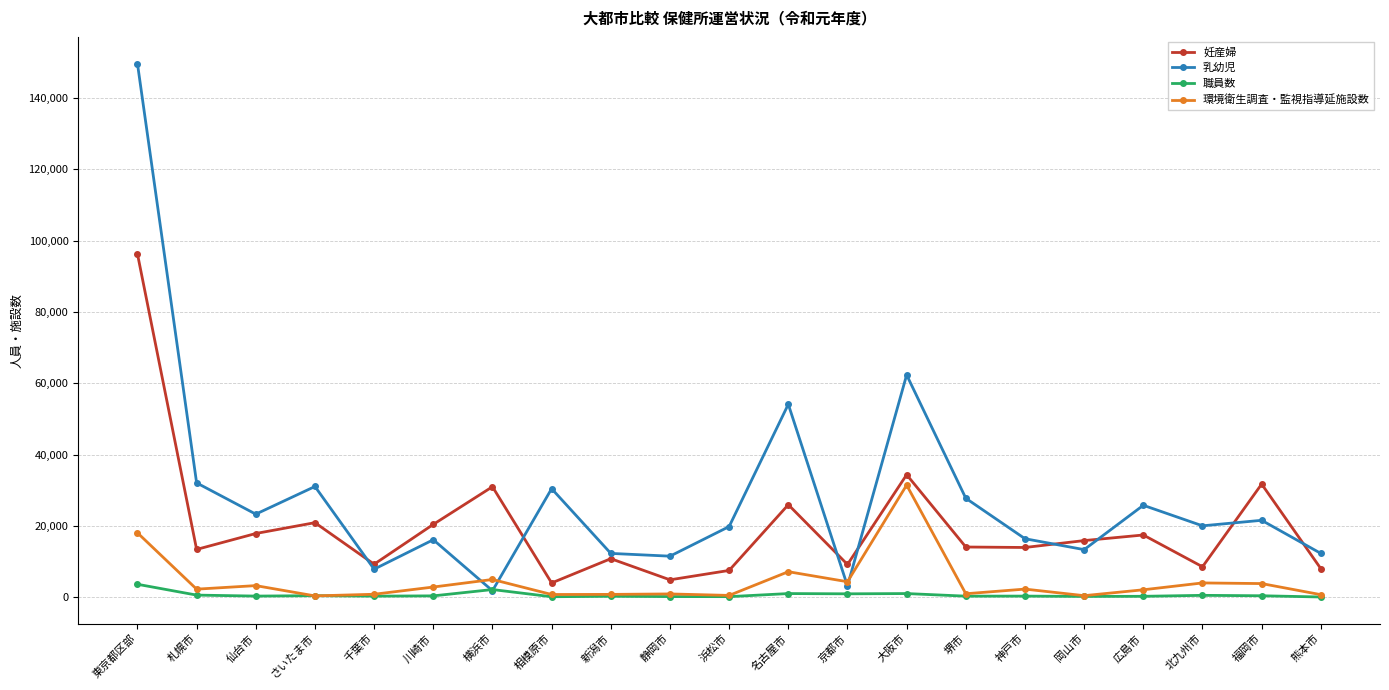

What are all the series names shown in the legend?

妊産婦, 乳幼児, 職員数, 環境衛生調査・監視指導延施設数